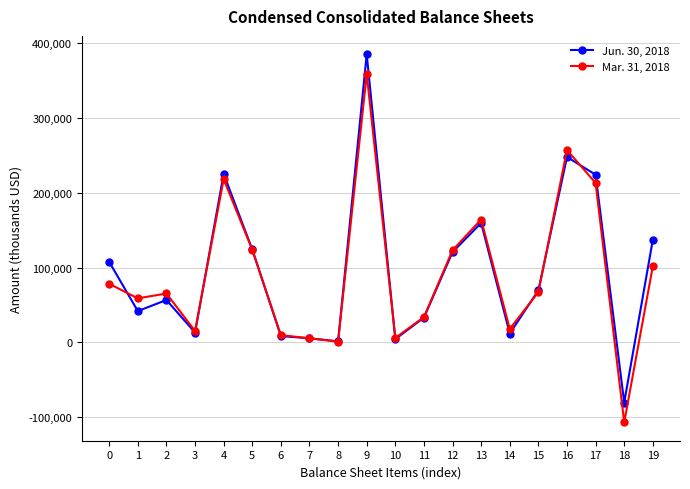

What is the difference between the Mar. 31, 2018 values at 5 and 14?

105777